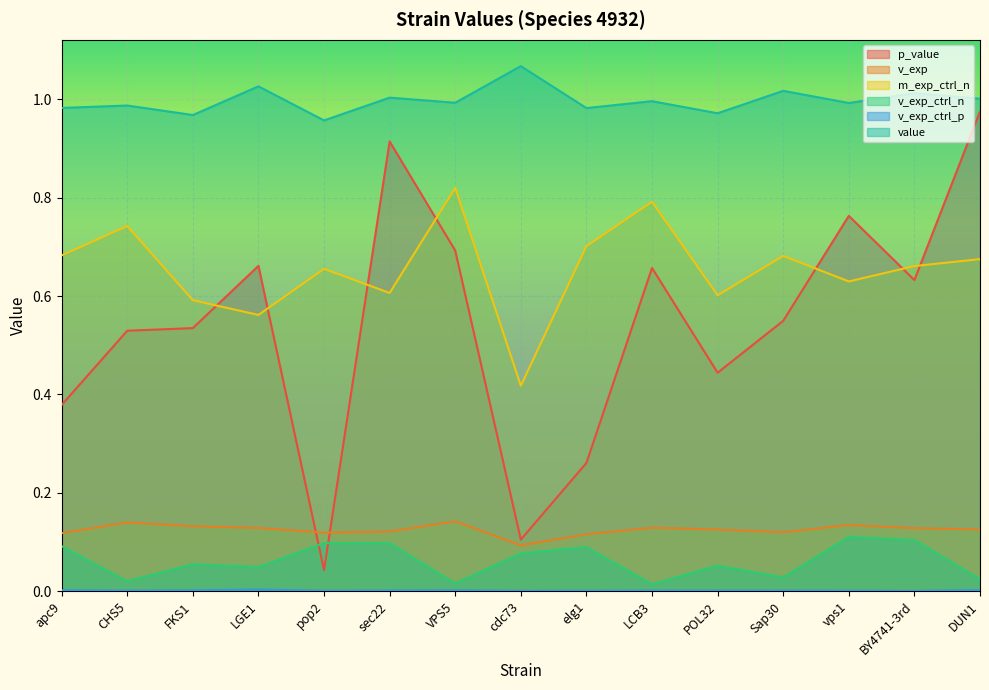

What is the value of the value point at the 5th from the left?

1.0